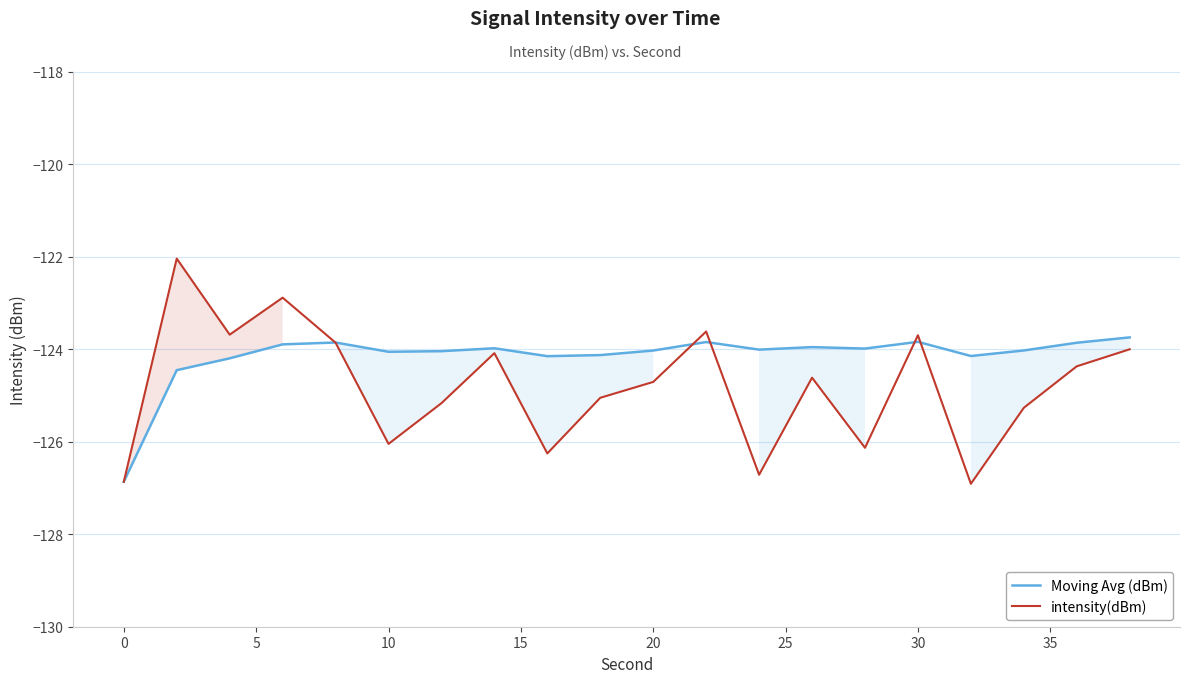

List the labels in order of intensity(dBm) value, smallest first.

16, −5, 12, 35, 14, 20, 17, 25, 40, 10, 13, 18, 30, 19, 15, 15, 5, 11, 10, 0